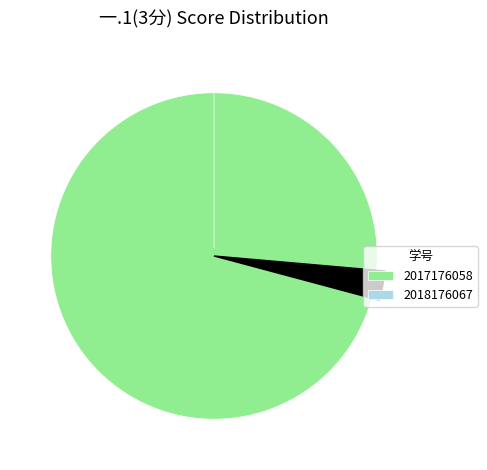

Which has a higher value, 2017176058 or 2018176067?

2017176058